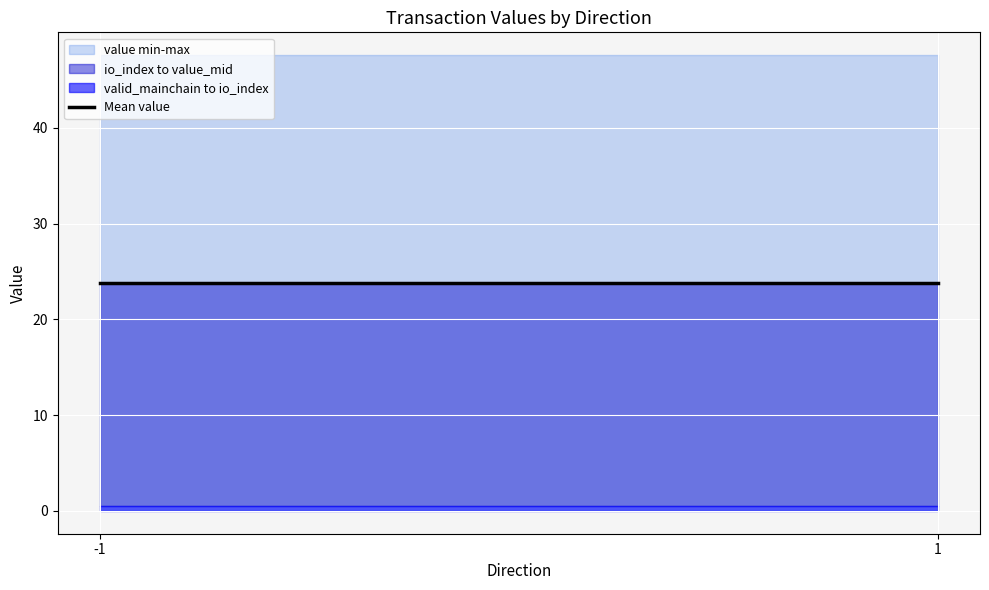

Where is io_index nearest to the value 0?

-1